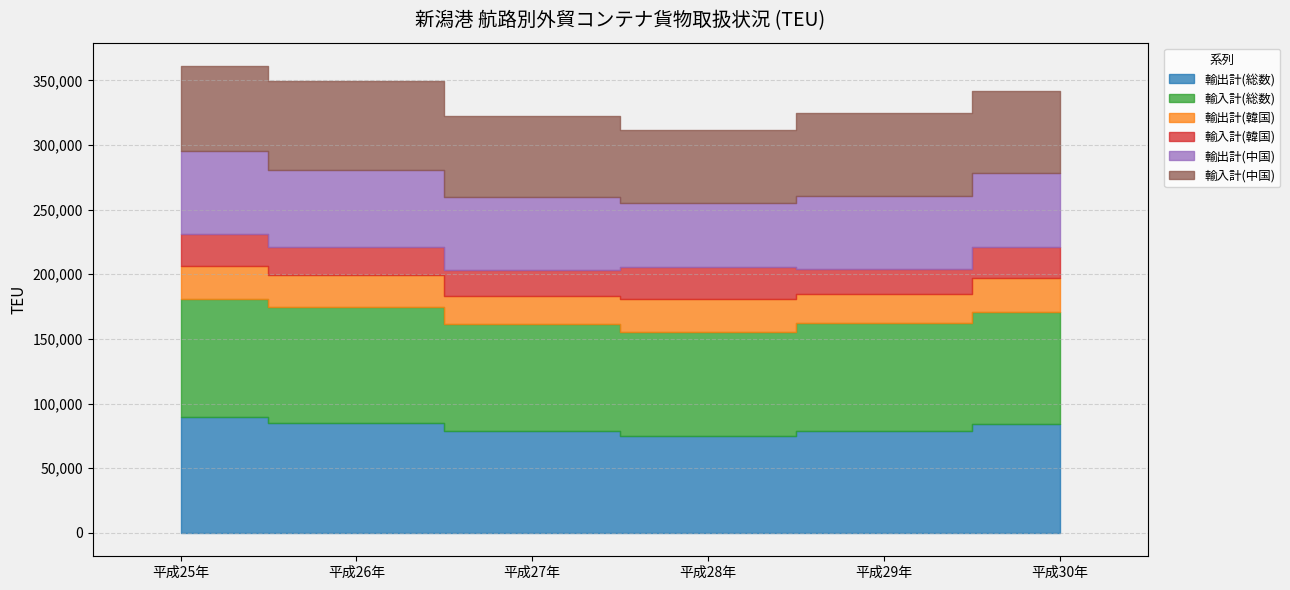

At how many categories does at least one series exceed 69562?

6